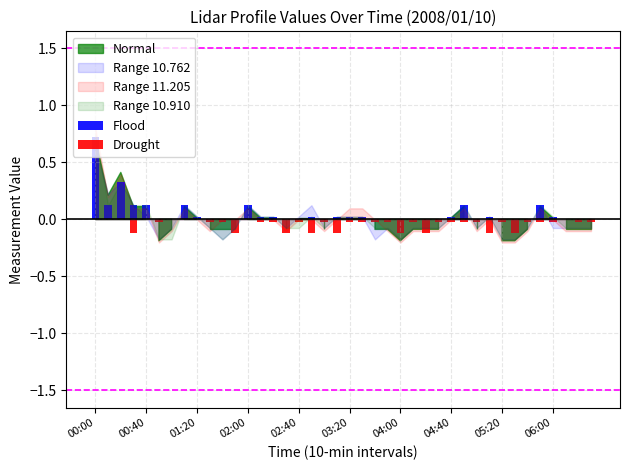

How many groups of bars are there?

40